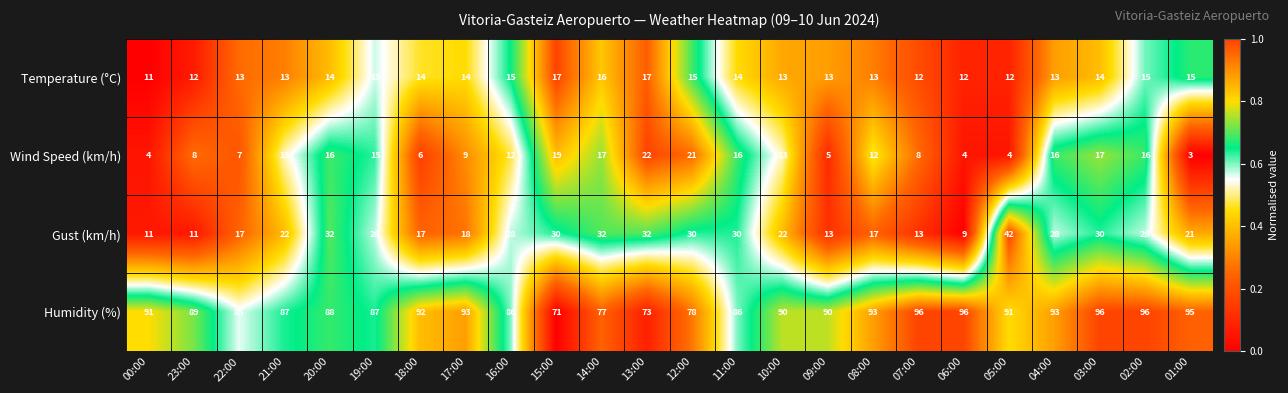

What is the approximate value of Gust (km/h) at 02:00, to the nearest 5?

30